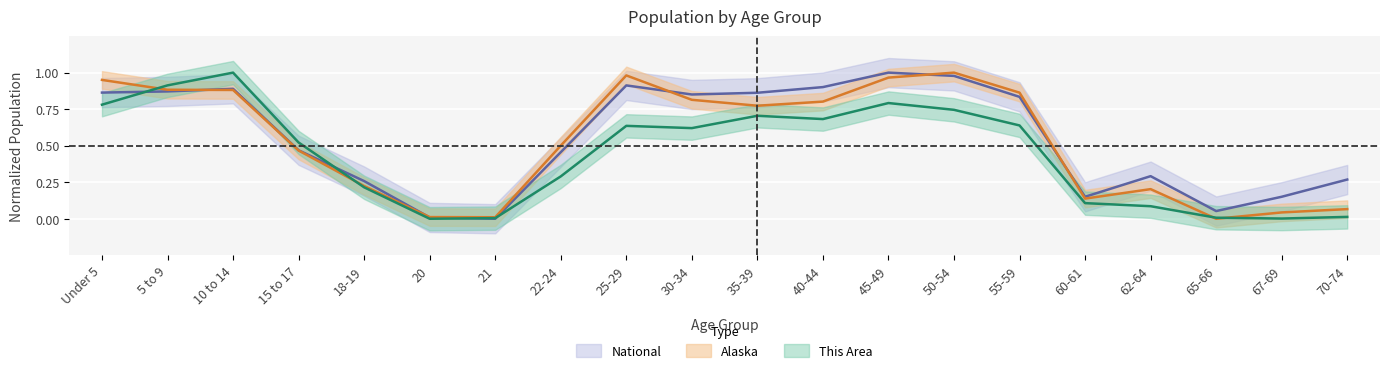

What is the label of the 19th point from the left?

67-69